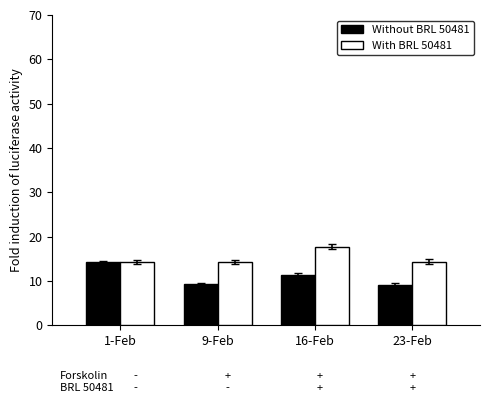

Rank the series by their average value, from lowest to highest.

Without BRL 50481, With BRL 50481